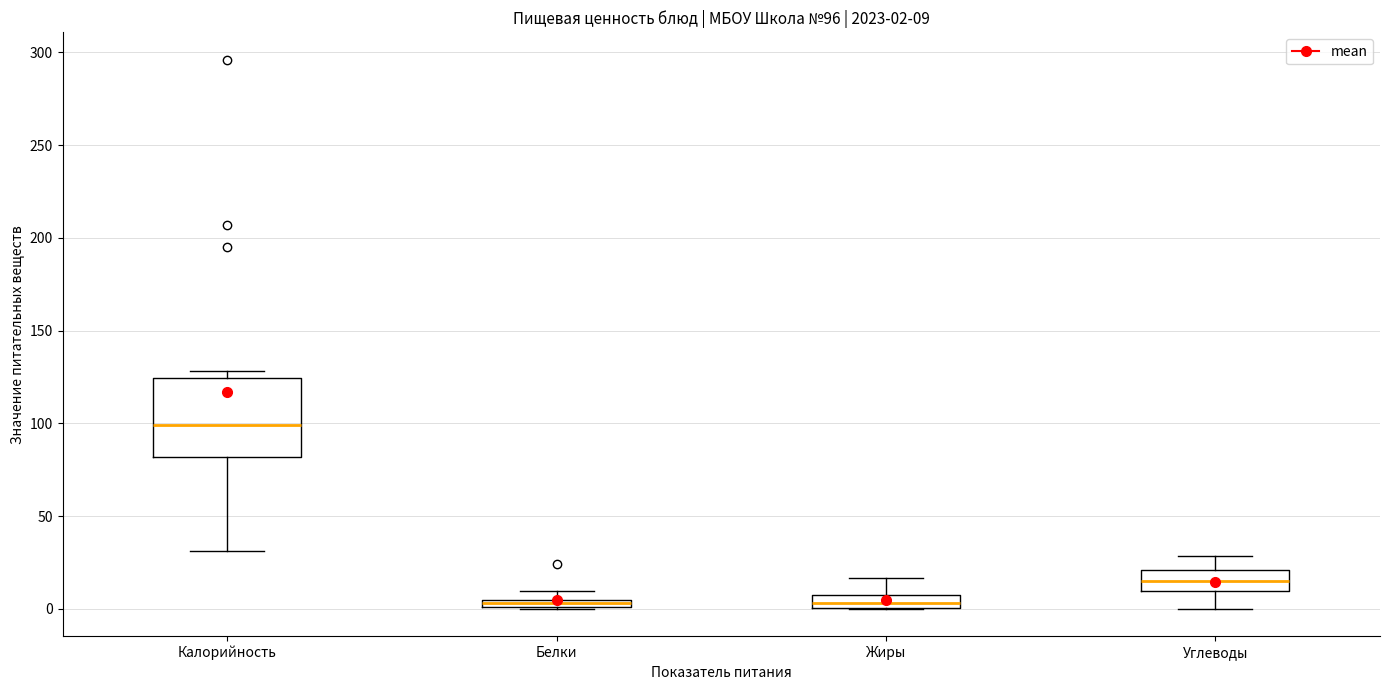

Which box is the tallest, from its lower edge to its upper edge?

Калорийность